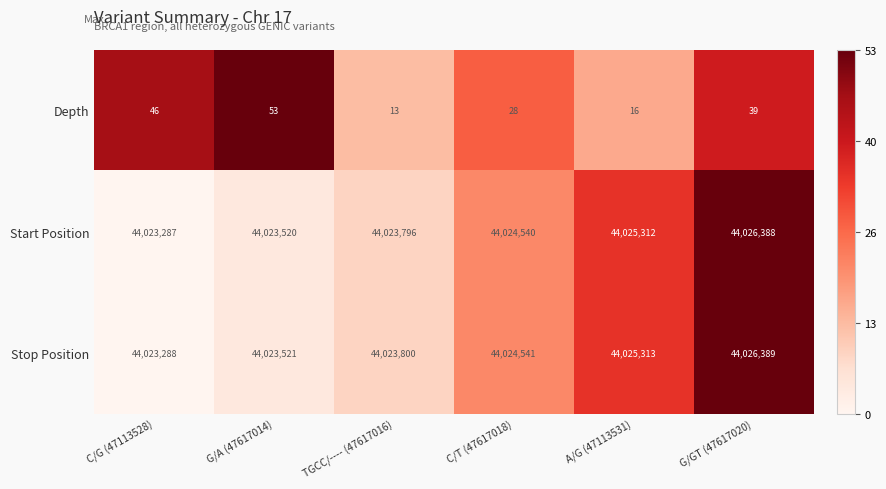

What is the spread (max minus min) of values at C/G (47113528)?

44023242